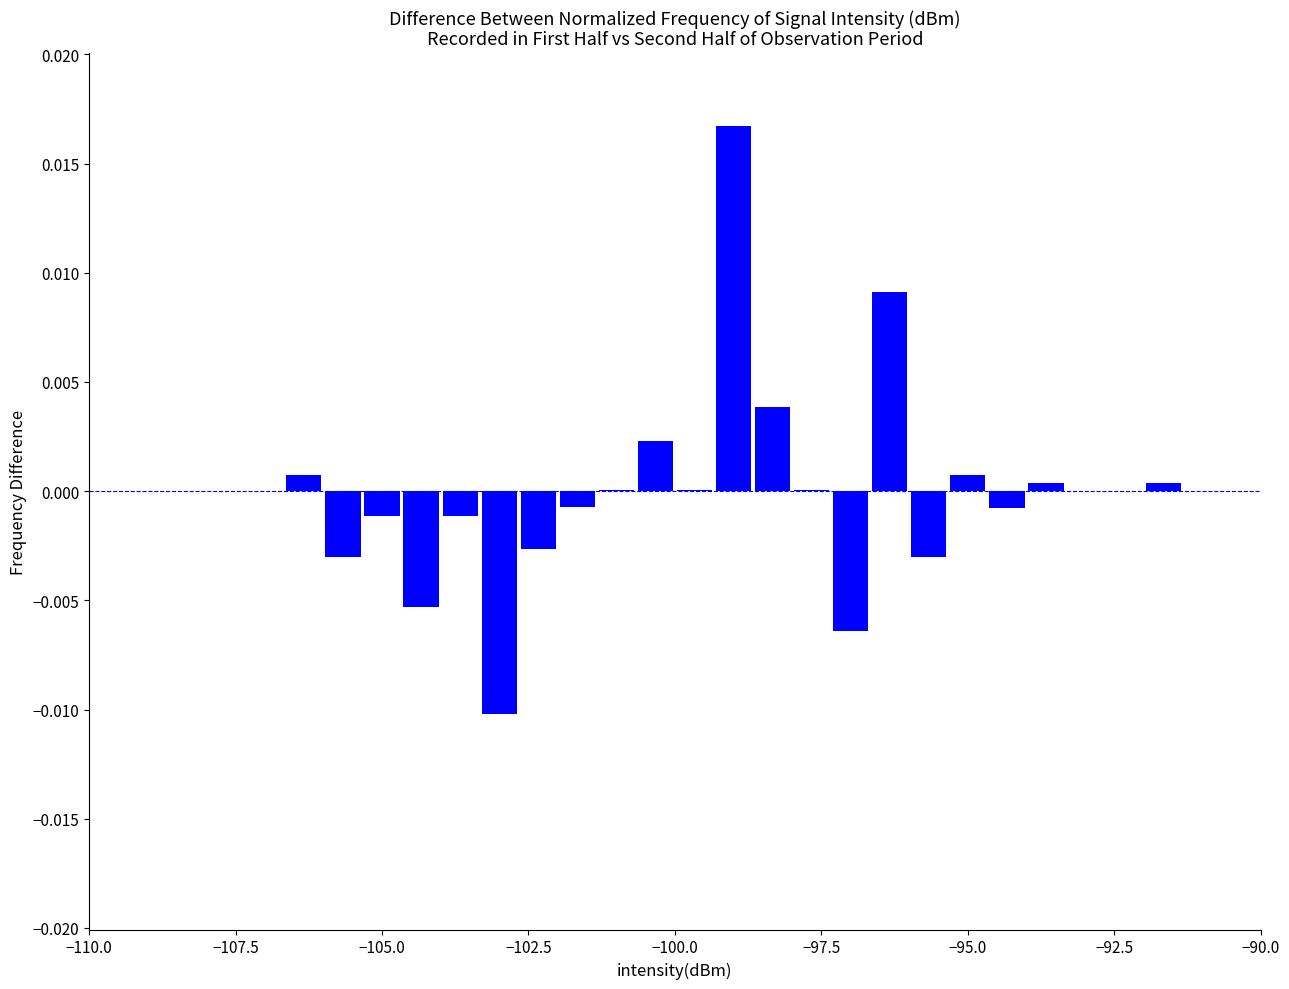

Read against the x-axis, roughly where is the centre of the tallest bar?

-99.0